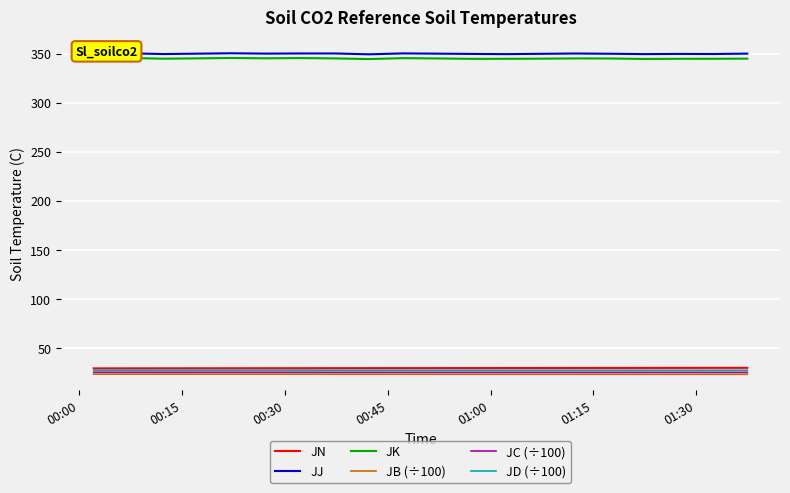

True or false: JN and JB (÷100) cross at least once.

False